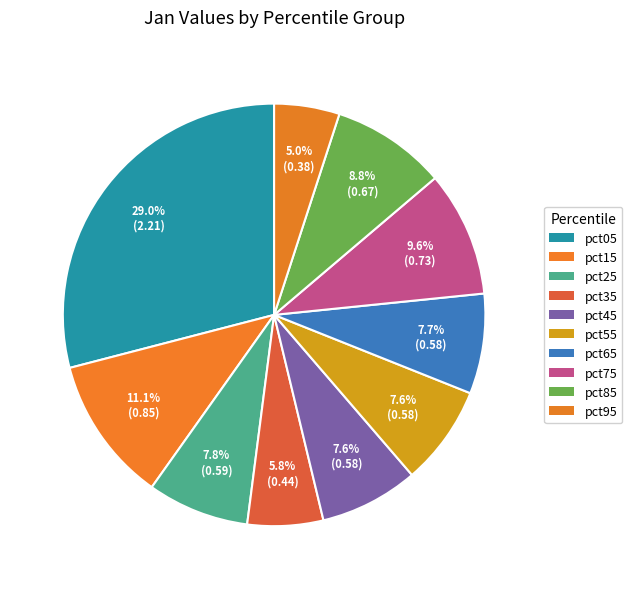

To the nearest percent, what portion does pct95 represent?

5%